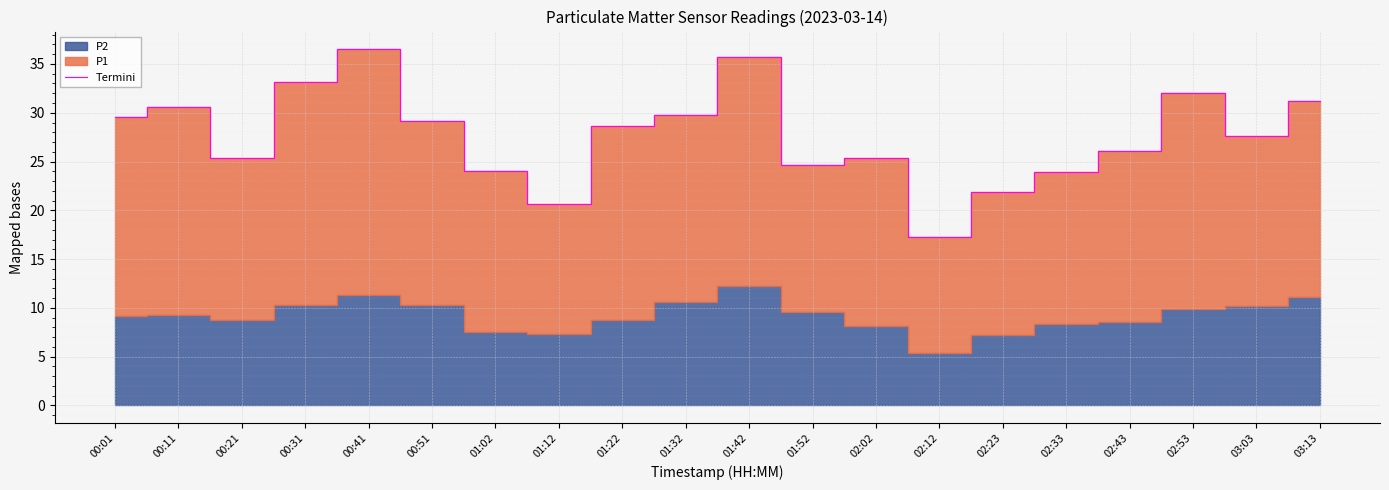

Which category has the lowest value in the Termini series?

02:12